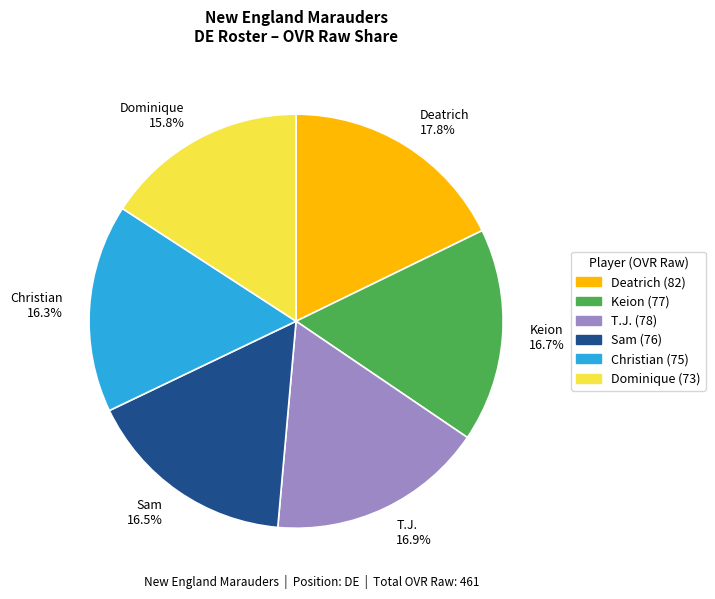

To the nearest percent, what is the average slice percentage?

17%